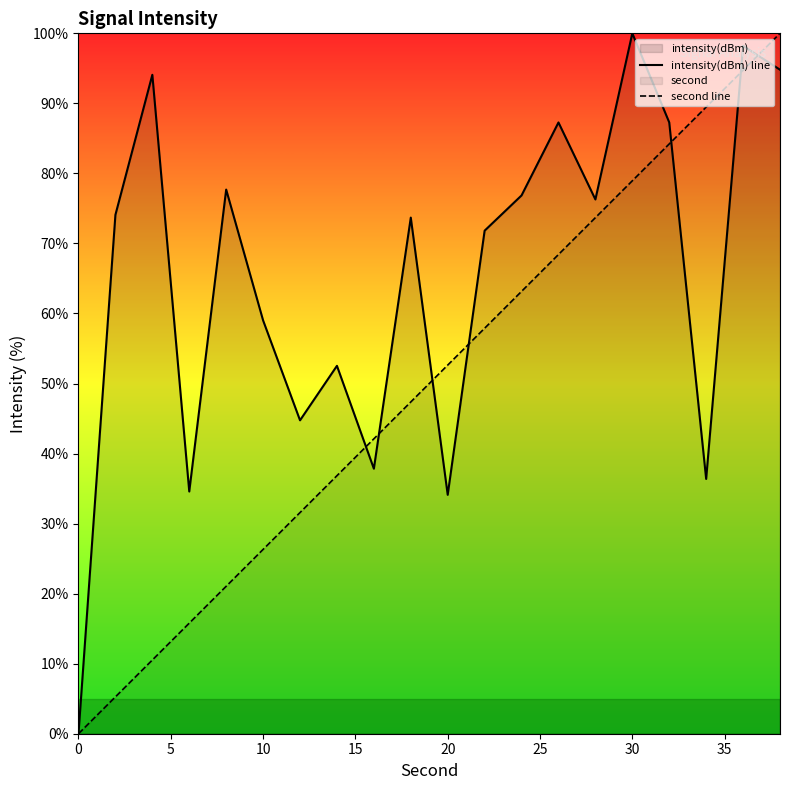

Rank the series at 20 from lowest to highest value.

intensity(dBm) line, second line